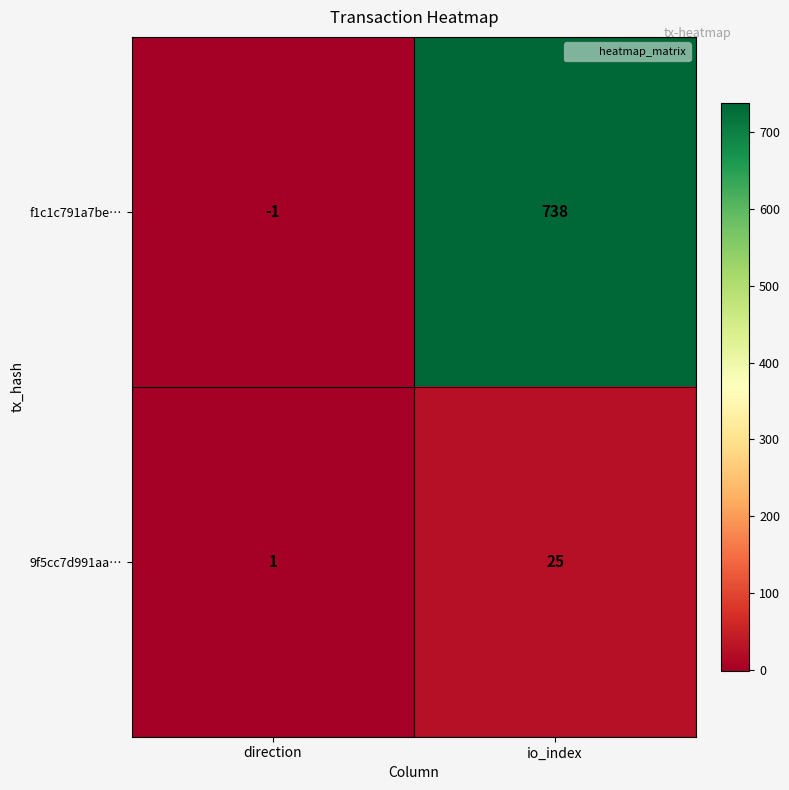

At which category is the sum across all series the highest?

io_index